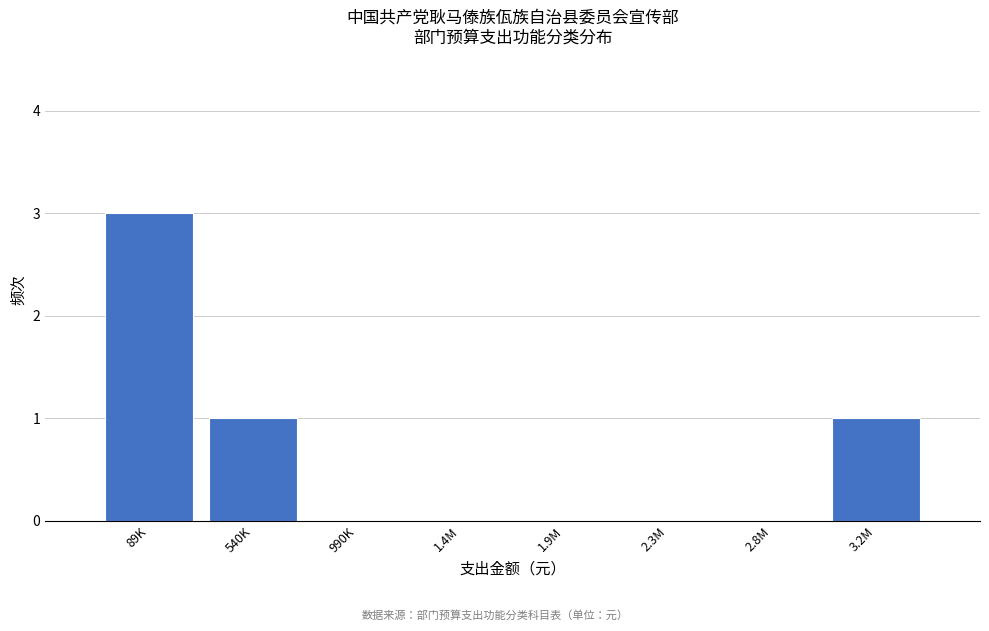

Reading left to right, list all the values displayed in this chart.

89K=3	540K=1	990K=0	1.4M=0	1.9M=0	2.3M=0	2.8M=0	3.2M=1